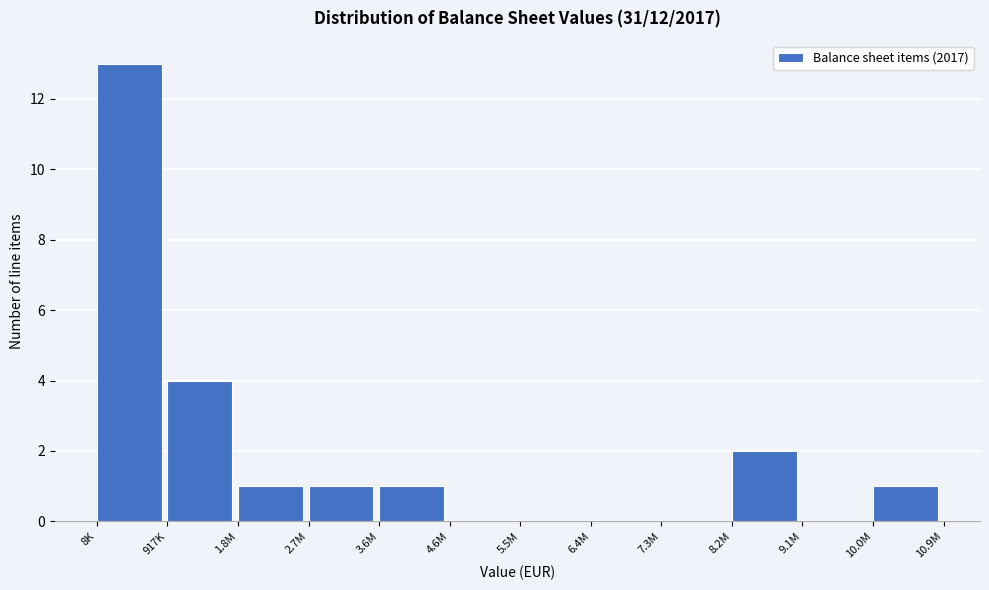

Reading left to right, what are all the values shown in this chart?

8K=13	917K=4	1.8M=1	2.7M=1	3.6M=1	4.6M=0	5.5M=0	6.4M=0	7.3M=0	8.2M=2	9.1M=0	10.0M=1